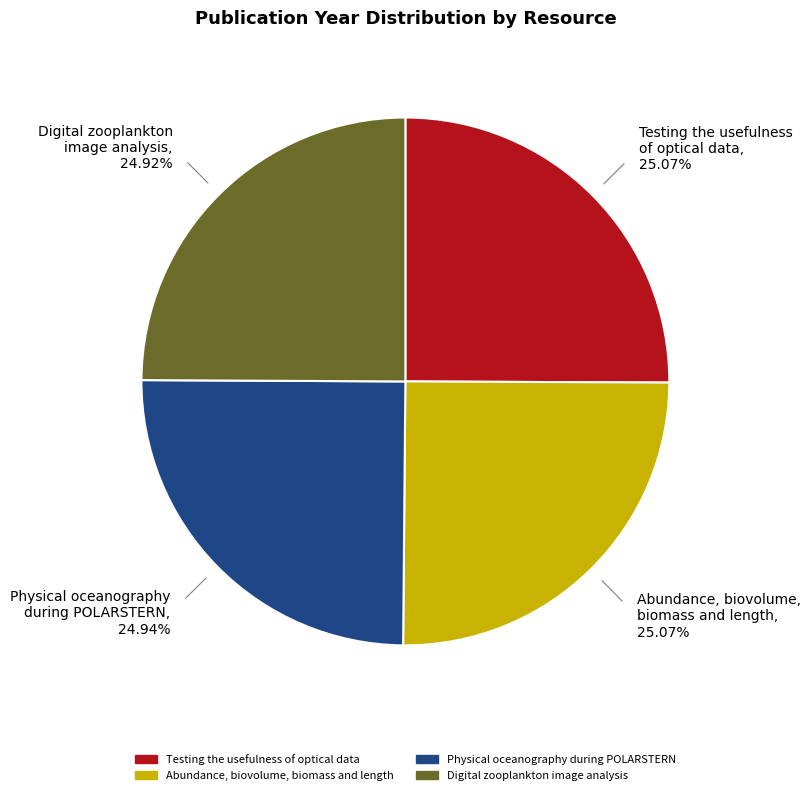

Is Testing the usefulness of optical data the majority of the pie?

No